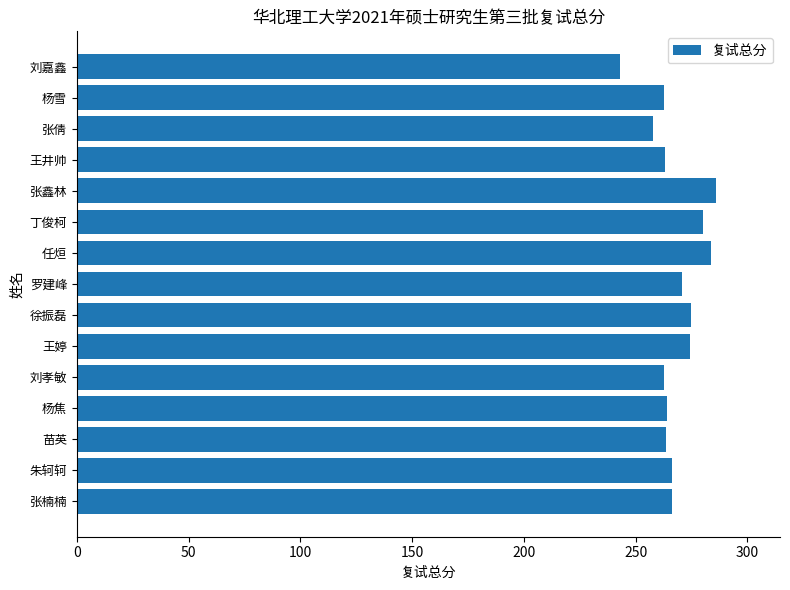

What is the sum of all values?

4019.4